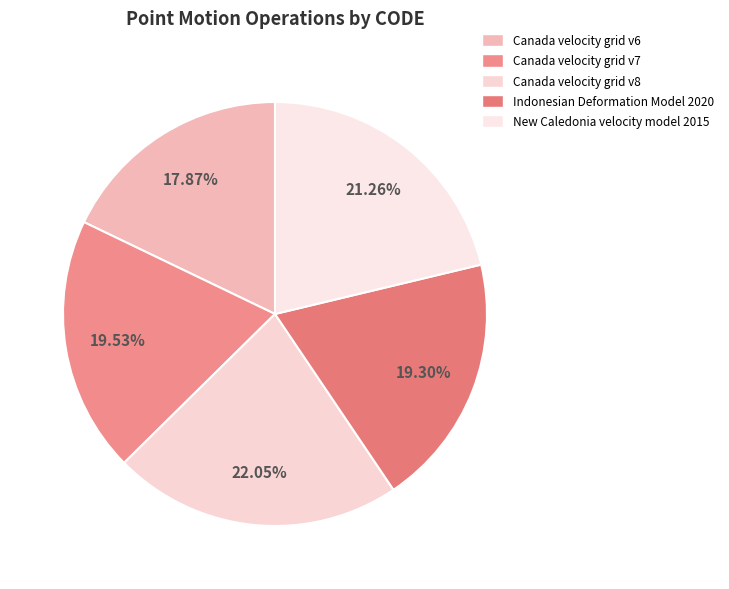

How many segments does this pie chart have?

5